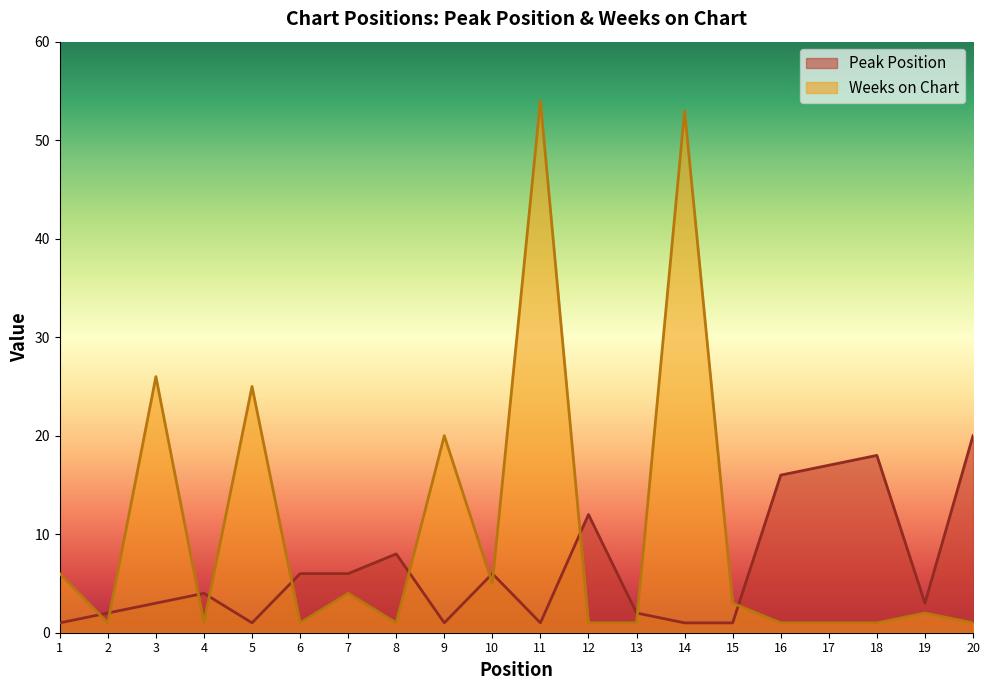

How many data points in Peak Position are above 4?

9